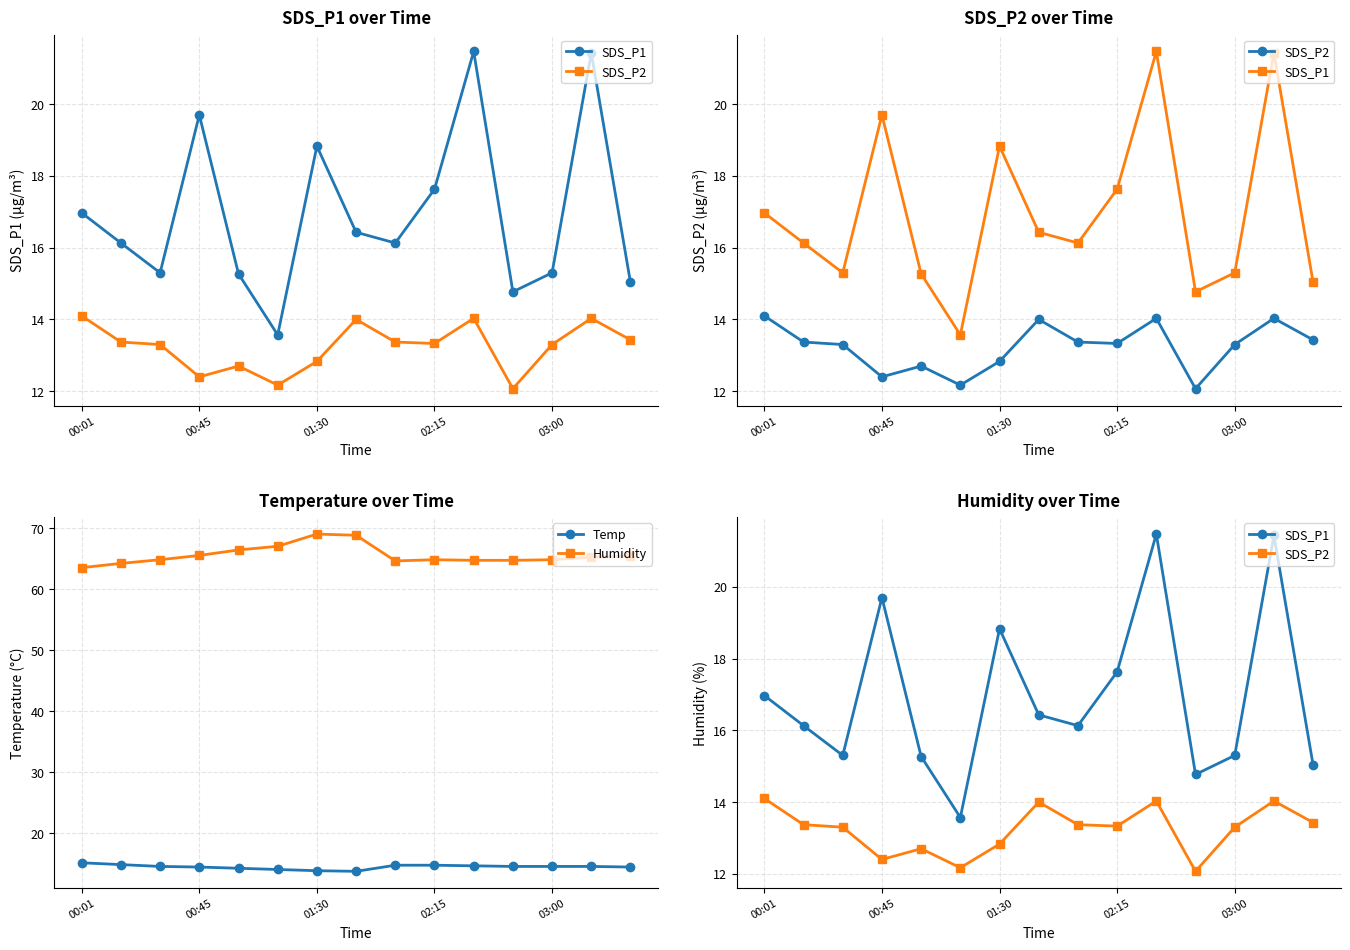

What is the minimum value for Temp?

13.8